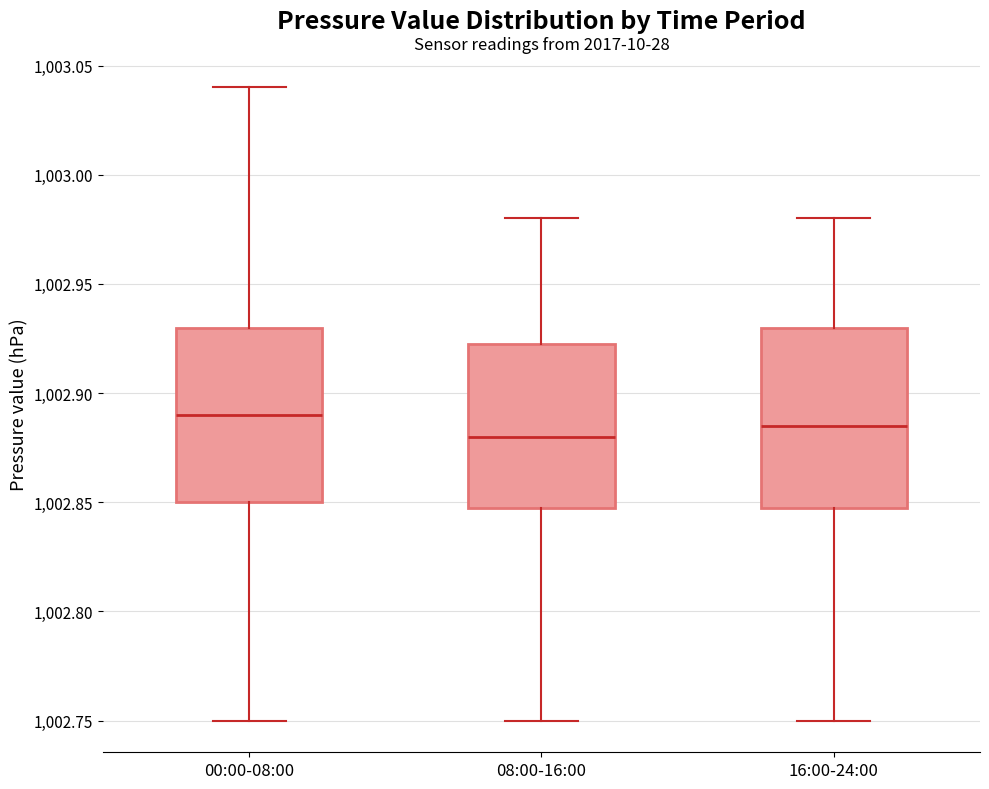

Reading left to right, read every box against the y-axis: the position of its median line, the range the box covers, and the ends of its whiskers. The values are not printed on the chart, so give them approximately, as read against the axis.

00:00-08:00: median 1002.890, box 1002.850 to 1002.930, whiskers 1002.750 to 1003.040
08:00-16:00: median 1002.880, box 1002.850 to 1002.925, whiskers 1002.750 to 1002.980
16:00-24:00: median 1002.885, box 1002.850 to 1002.930, whiskers 1002.750 to 1002.980